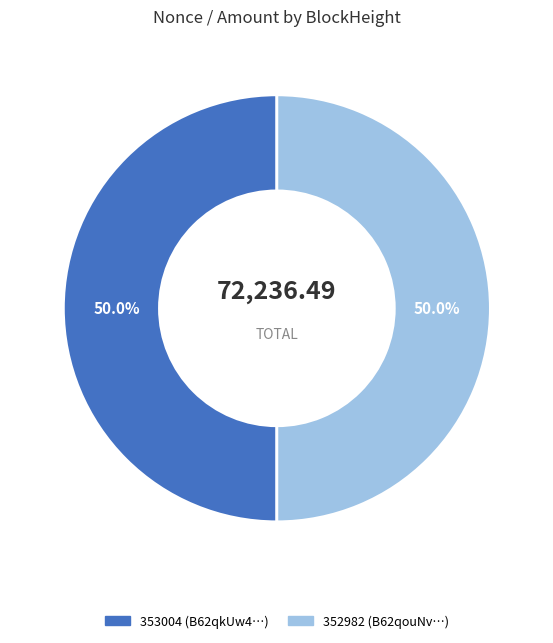

Is it true that 352982 is 93% of the pie?

False